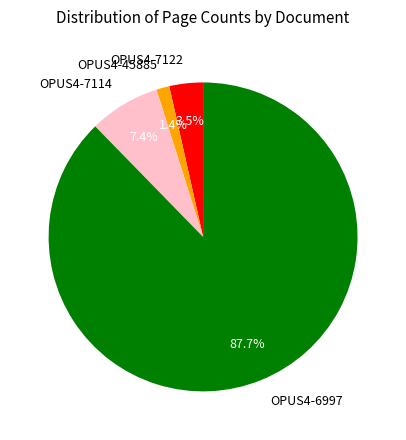

To the nearest percent, what is the average slice percentage?

25%